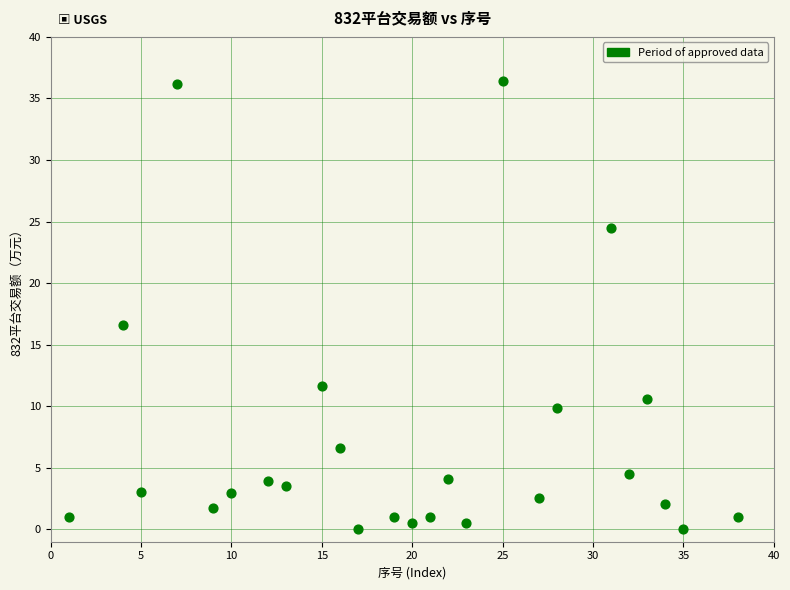

What is the range of X values (max minus min)?

37.0